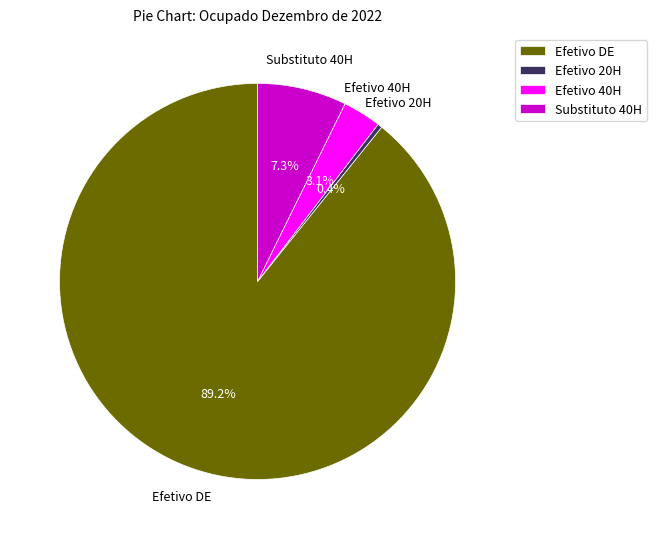

To the nearest percent, what is the difference between the largest and smallest slice percentages?

89%